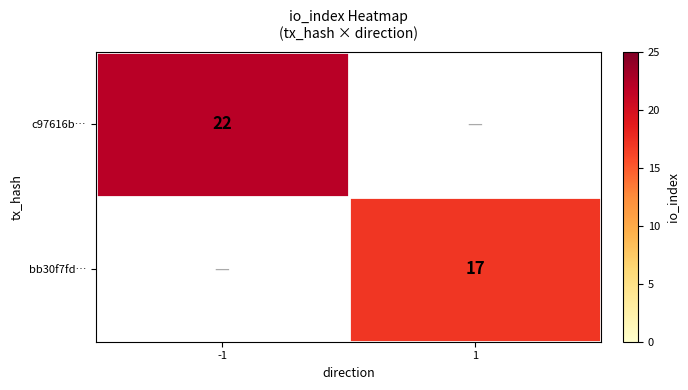

How many distinct data groups are displayed?

2